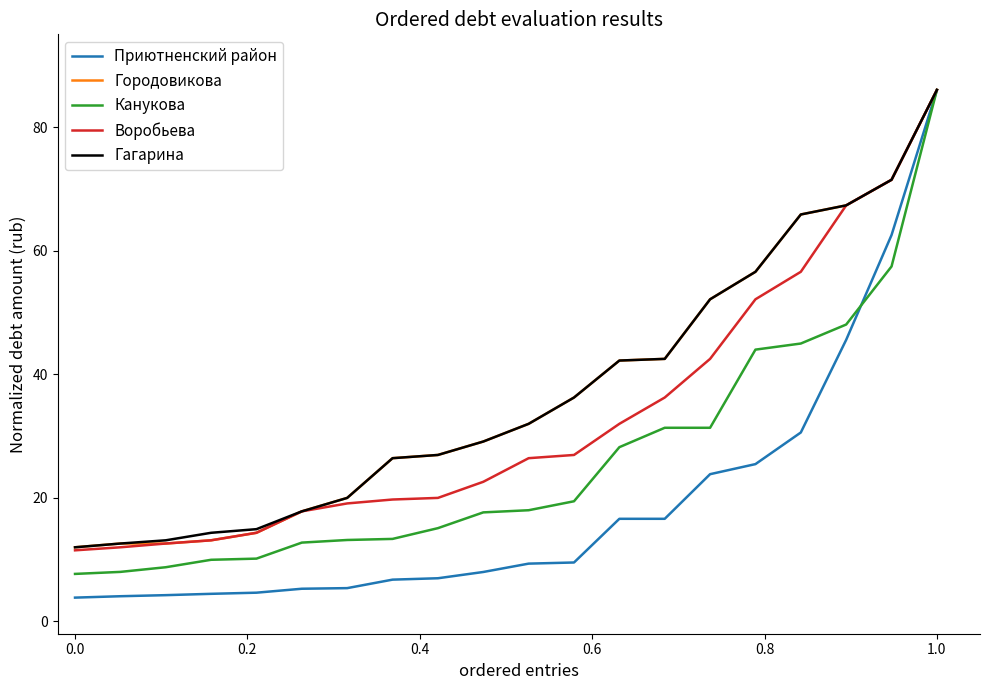

Which series has the widest spread of values?

Приютненский район